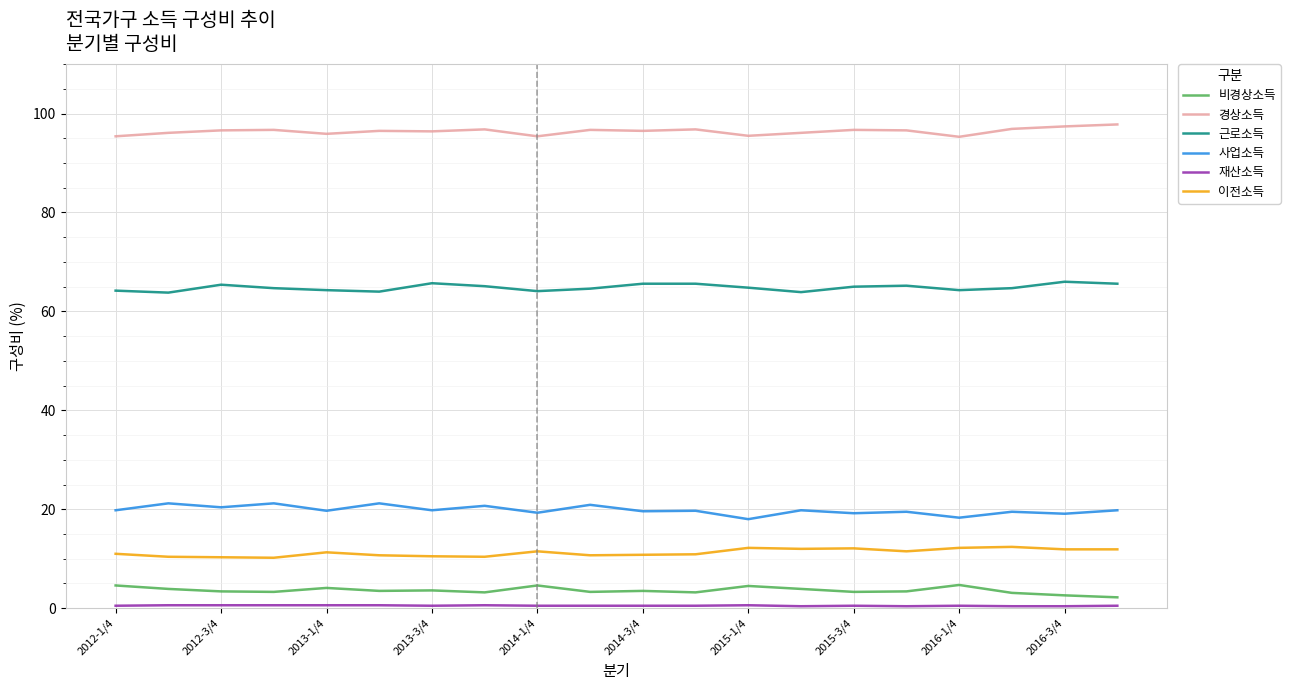

What is the difference between the maximum and minimum values in the 근로소득 series?

2.2